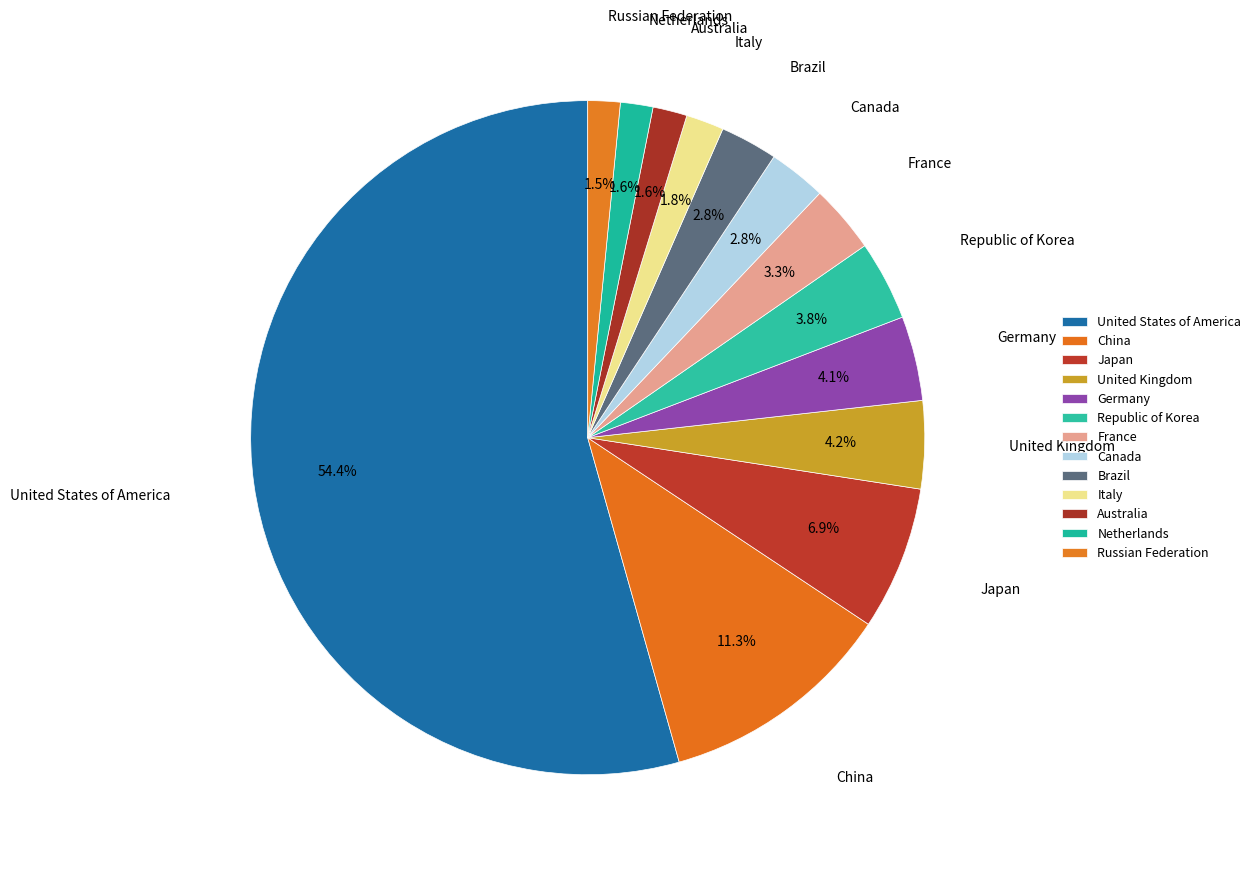

Combined, do Germany and Brazil account for over 50%?

No